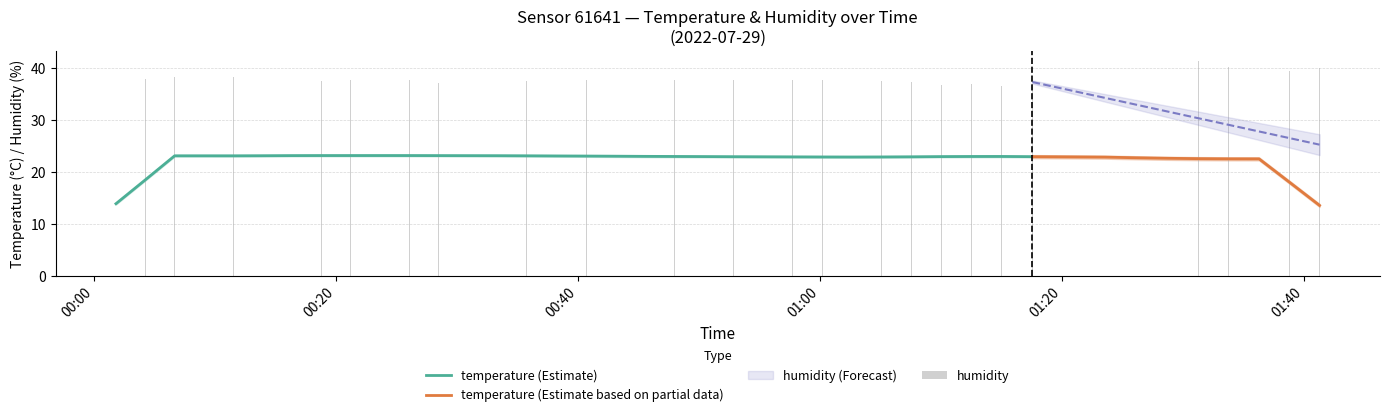

True or false: the data shows 23.3 at 2022-07-29T00:18:47.

False